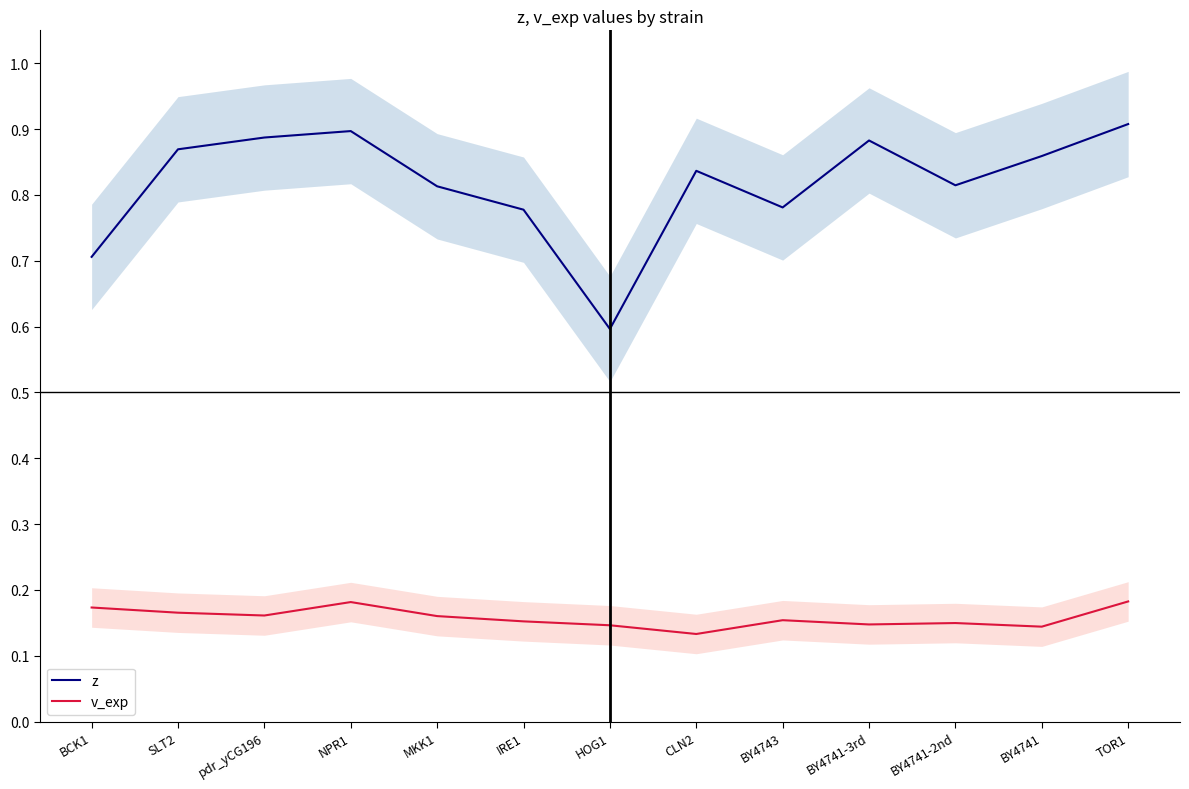

True or false: z and v_exp intersect in this chart.

False